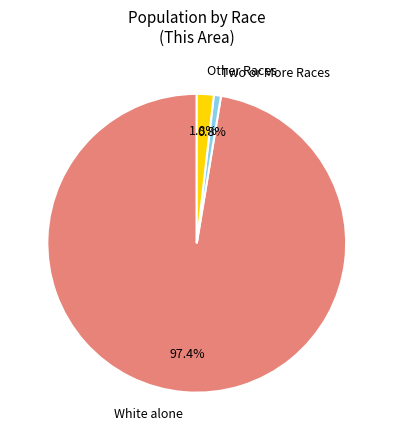

Rank the categories by value from highest to lowest.

White alone, Other Races, Two or More Races